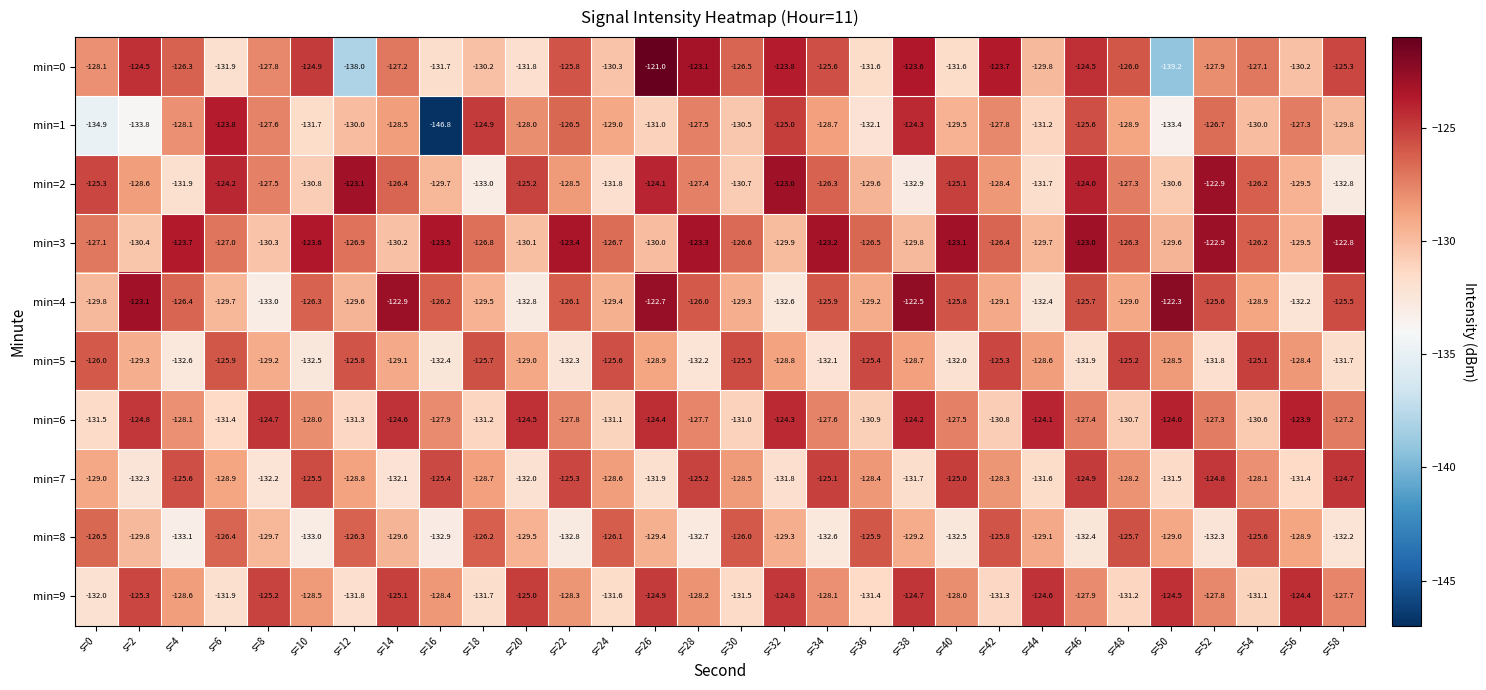

What is the difference between the highest and lowest values at s=6?

8.1